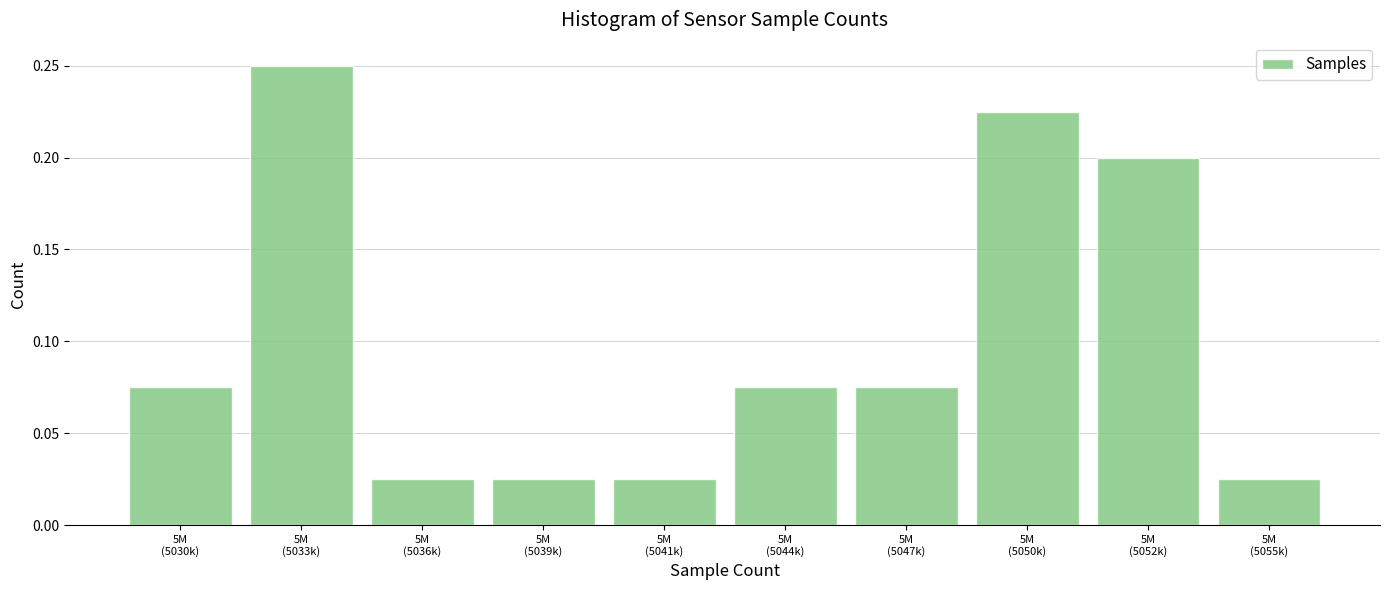

Count the values in the range 0 to 1.

10